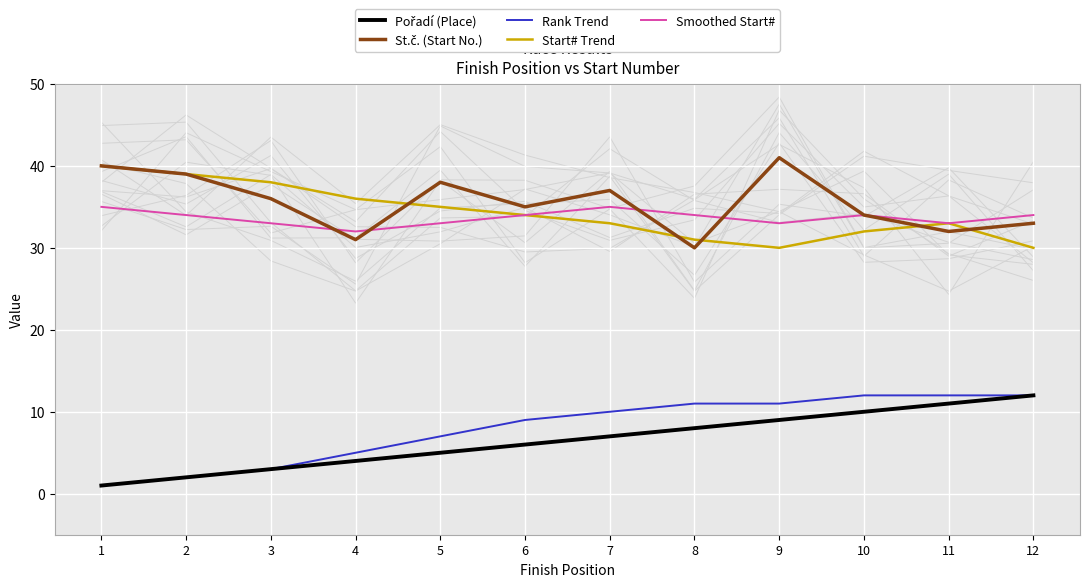

At which label does Pořadí (Place) first exceed 7?

8